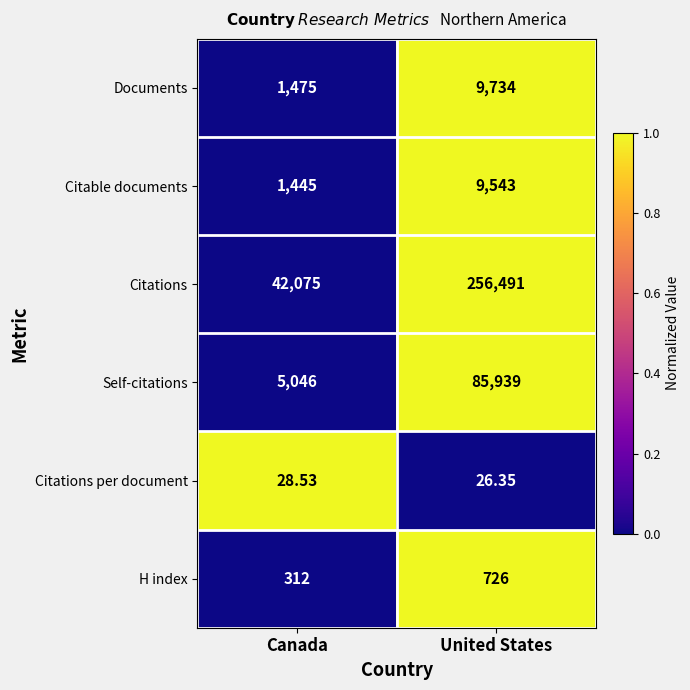

How many data points does each series have?

2